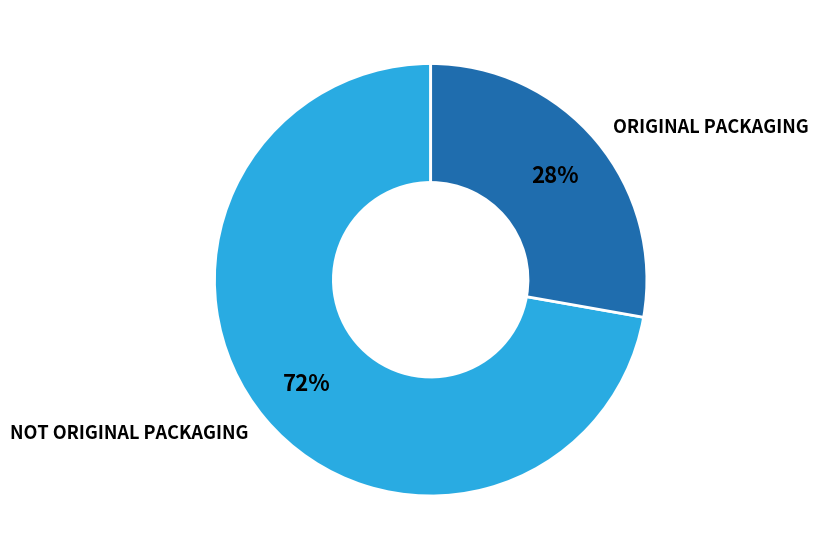

Do NOT ORIGINAL PACKAGING and ORIGINAL PACKAGING together represent more than half of the pie?

Yes